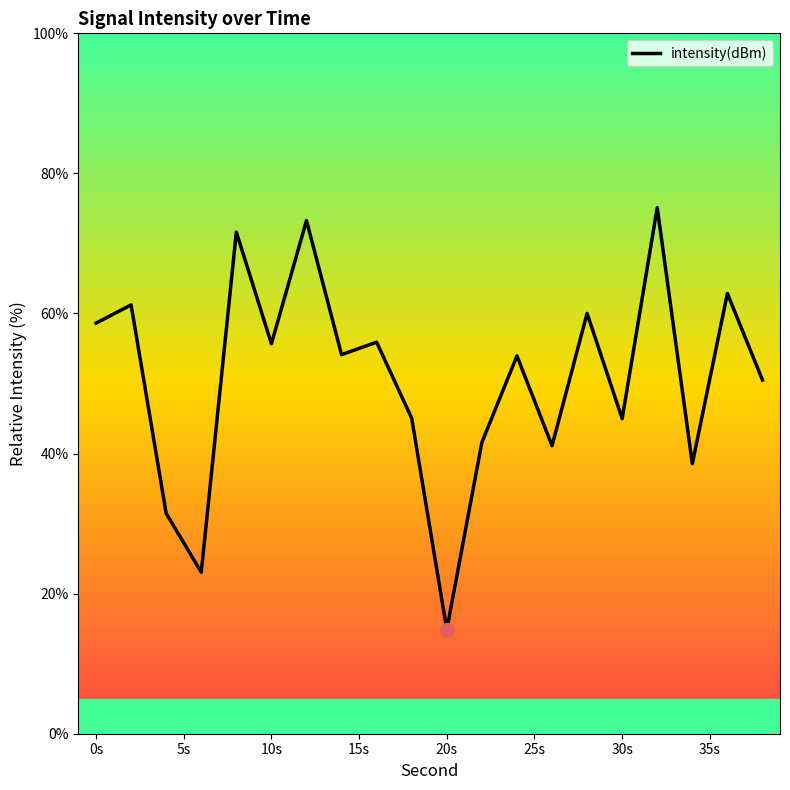

What is the difference between the maximum and minimum values?

60.3